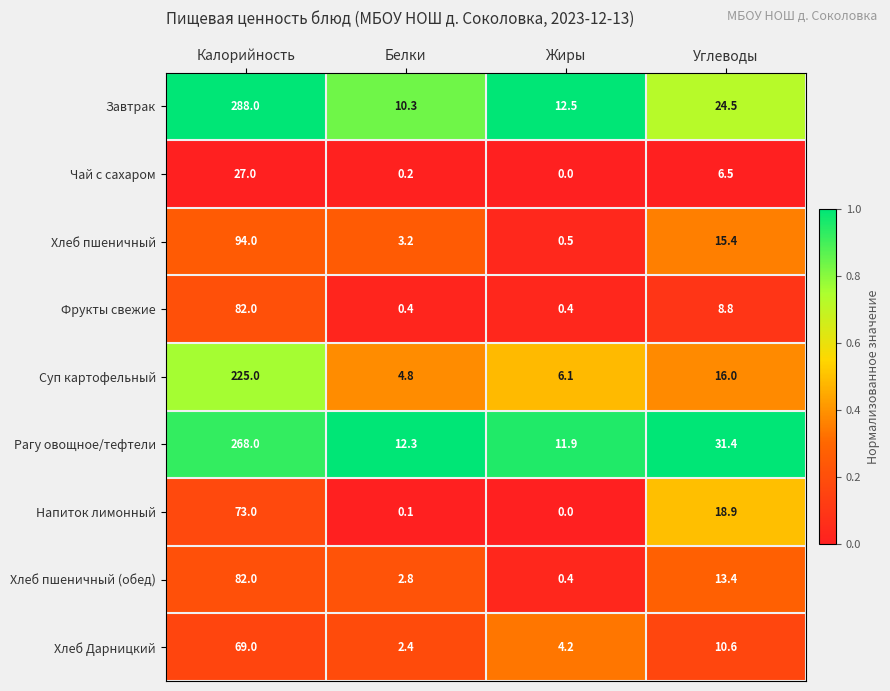

The Хлеб пшеничный (обед) series shows 137.7 at Калорийность. True or false?

False